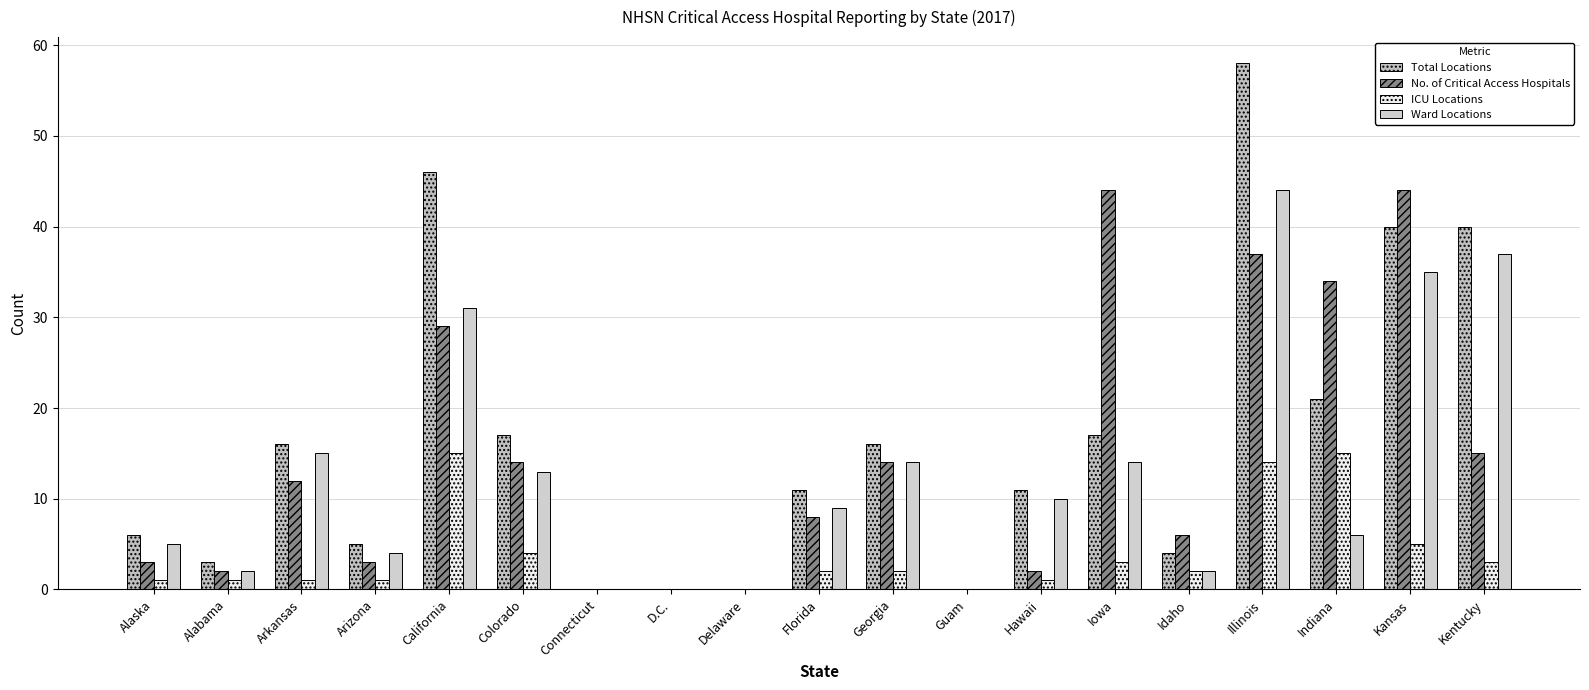

What position from the left is Idaho?

15